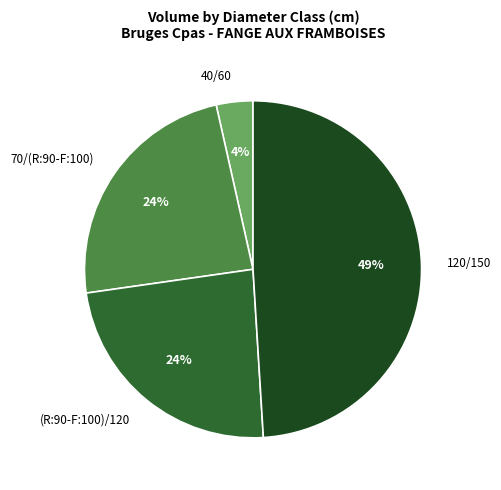

Is there a majority slice in this chart?

No